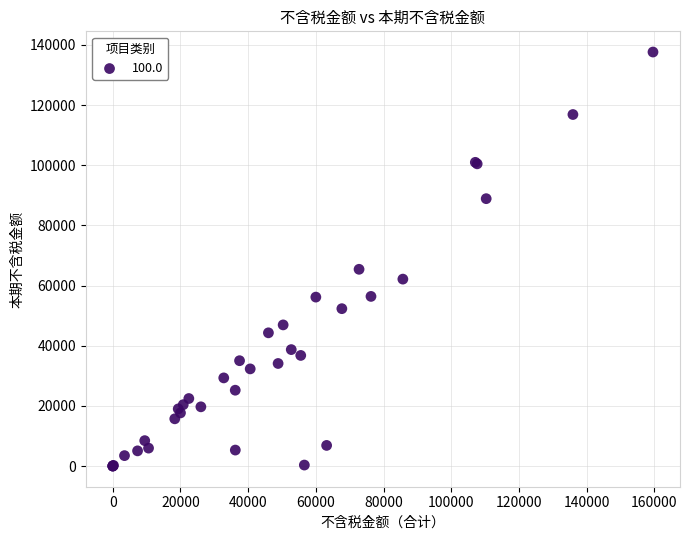

What Y value in the scatter plot is closest to 68825?

65411.3